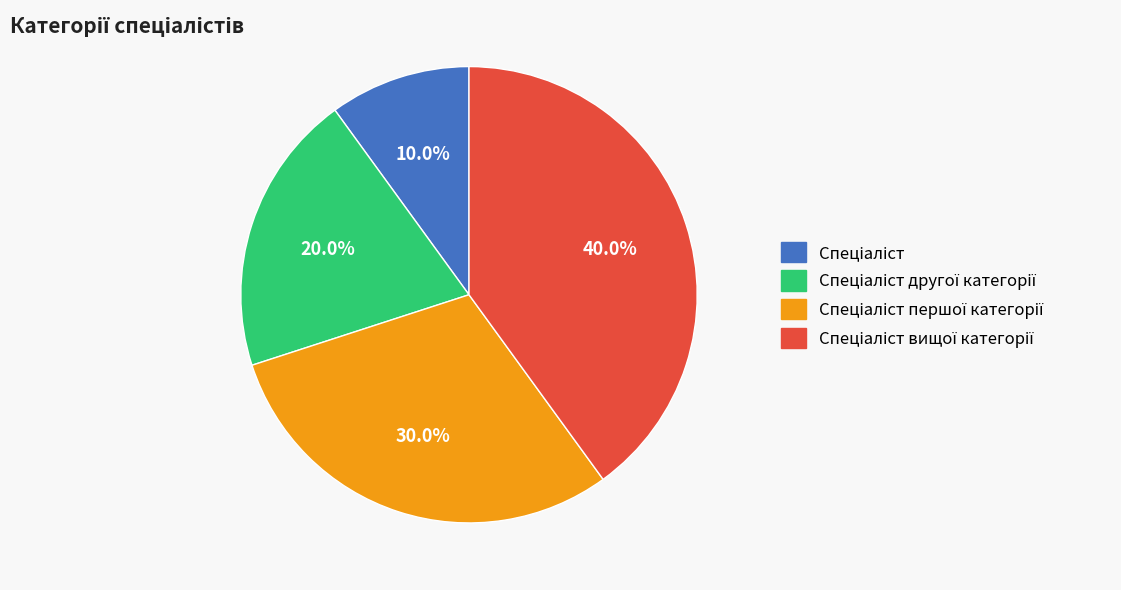

Does any single category account for the majority?

No